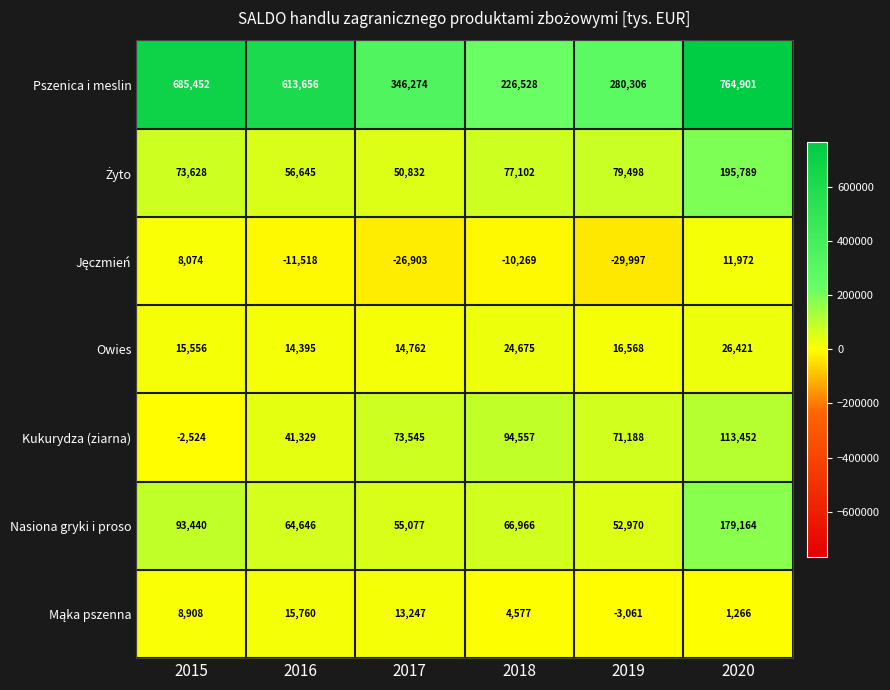

What is the greatest value displayed?

764901